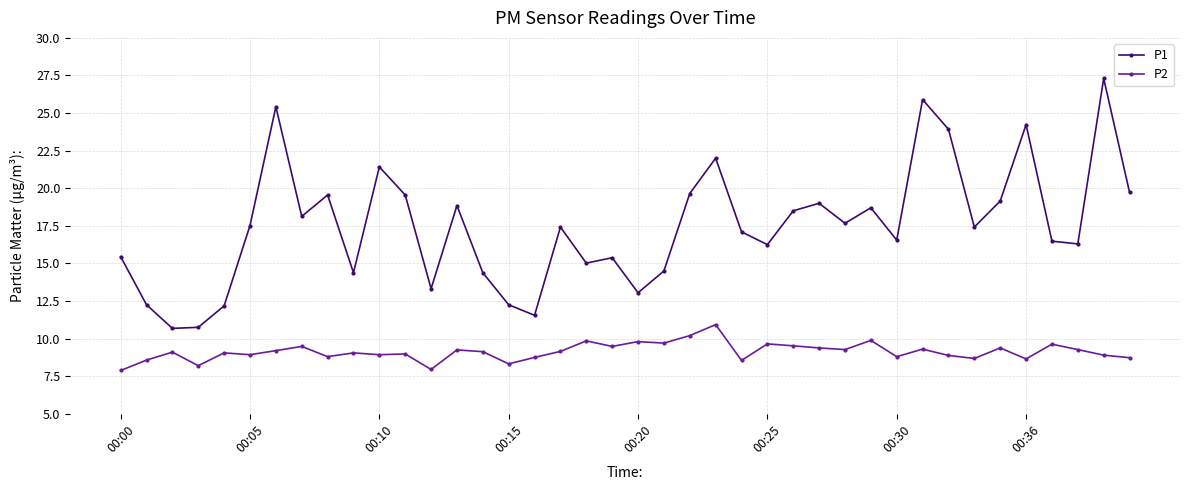

Which series has the largest total across all categories?

P1